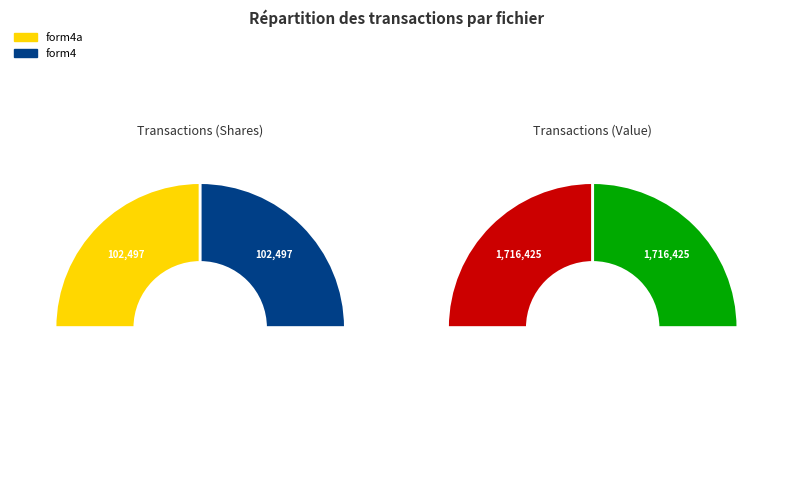

To the nearest percent, what portion does wf-form4a_161641151366303.xml represent?

50%